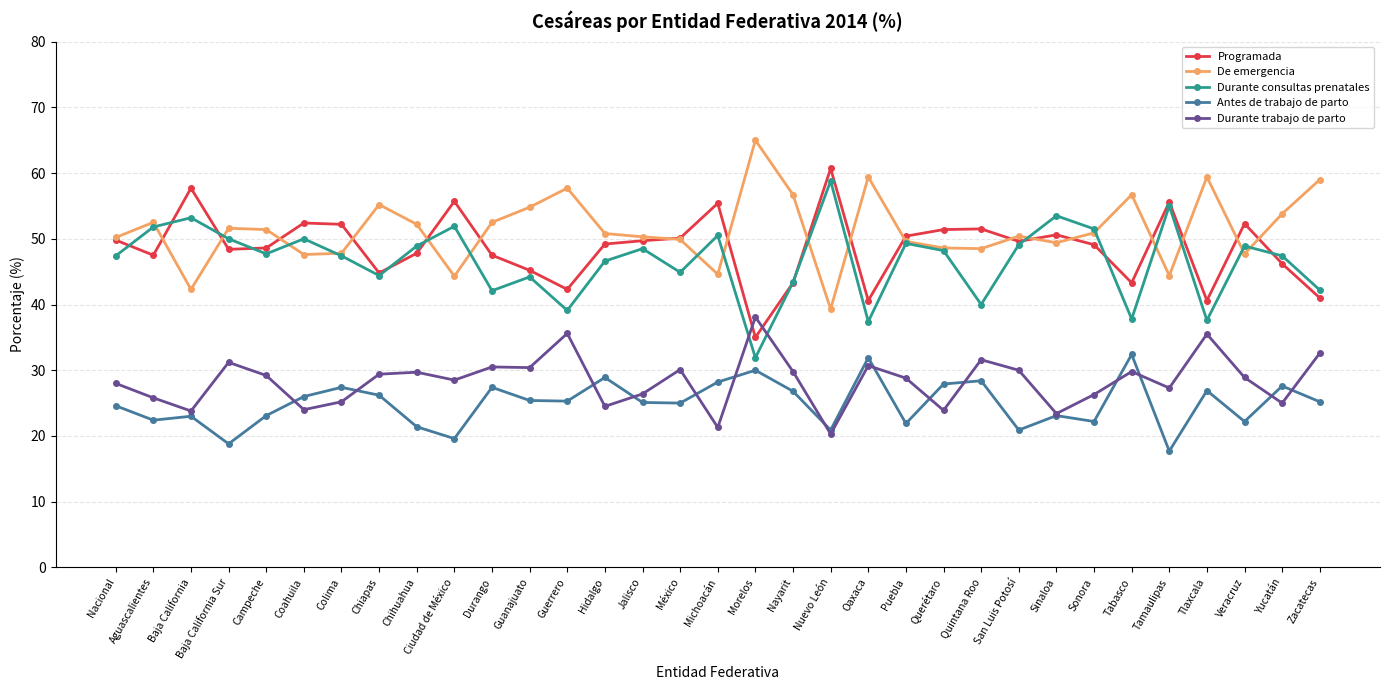

How many lines are shown in the chart?

5